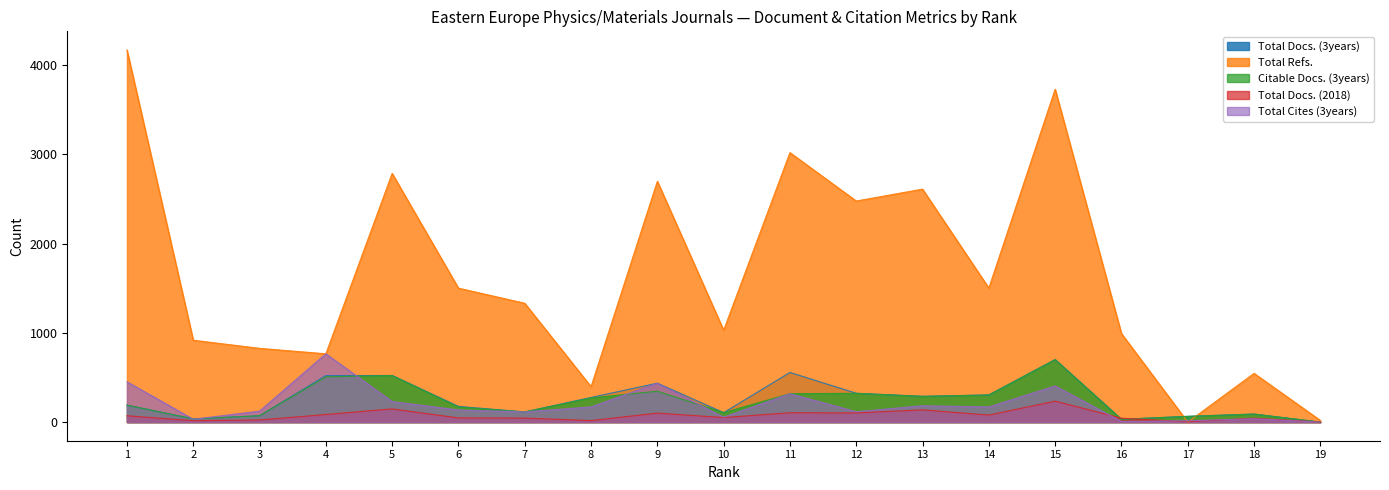

Which series ends up on top after the final intersection of Total Cites (3years) and Total Docs. (3years)?

Total Docs. (3years)